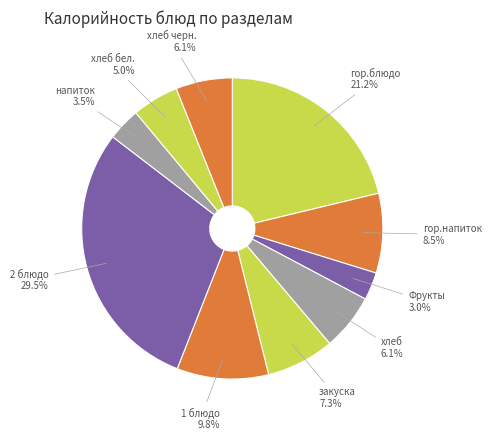

To the nearest percent, what is the average slice percentage?

10%